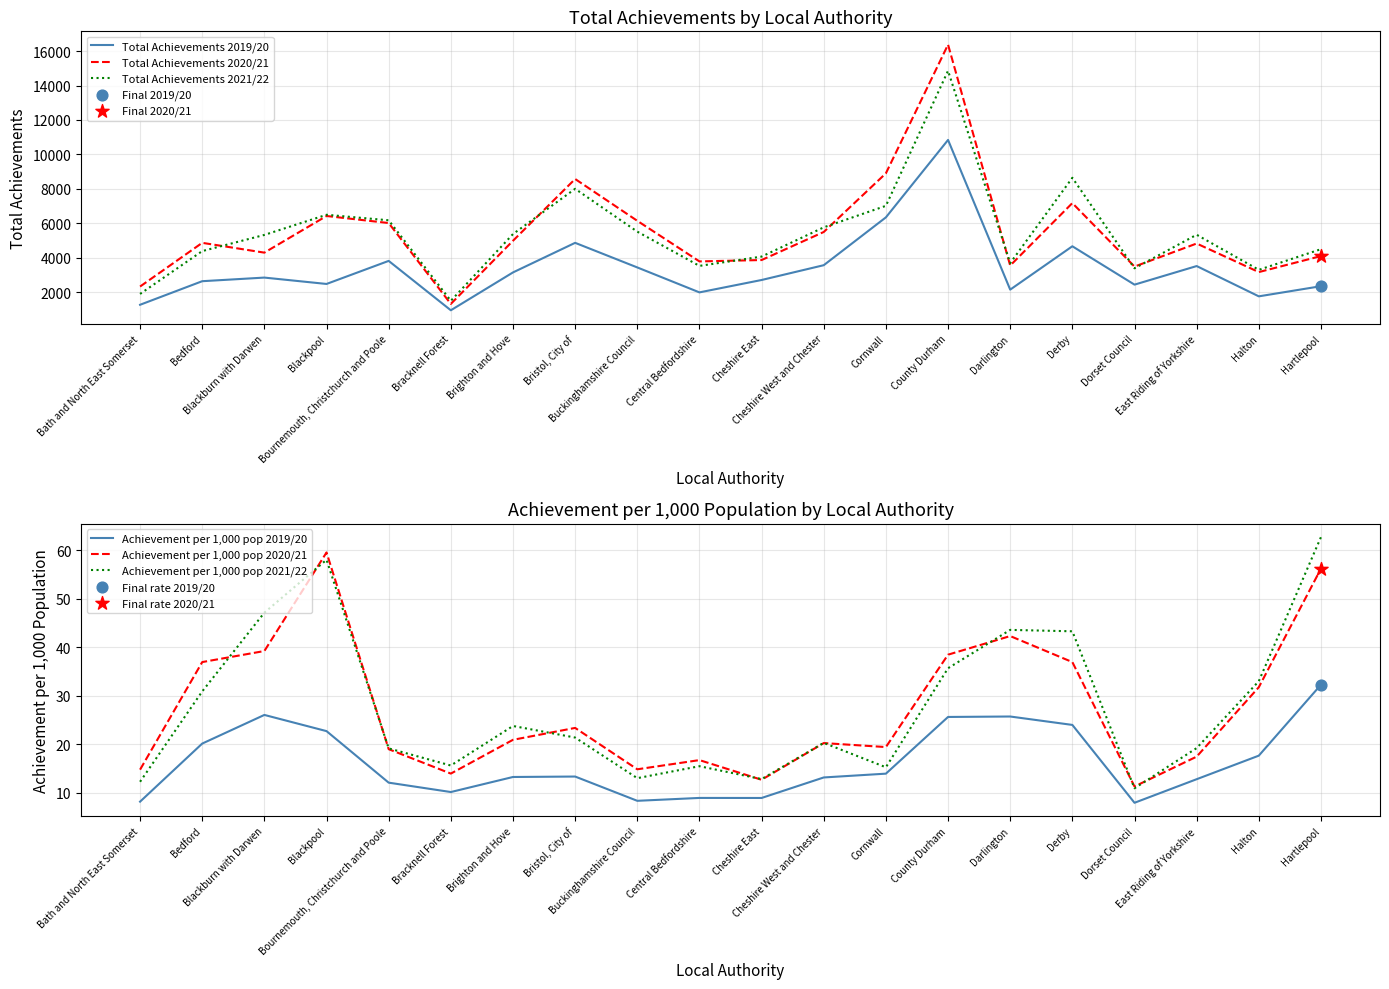

Which series reaches the maximum Y coordinate?

Total Achievements 2020/21